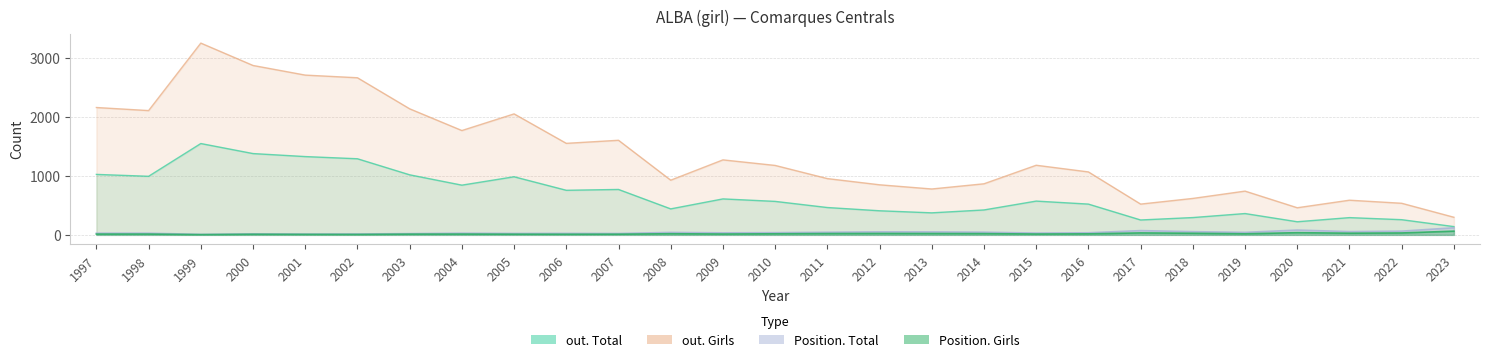

What is the sum of all out. Total values?

18114